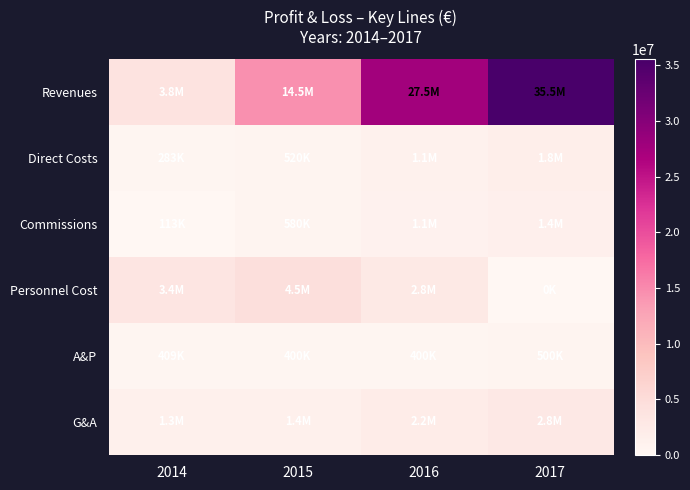

Which has a higher value, 2017 or 2015?

2017